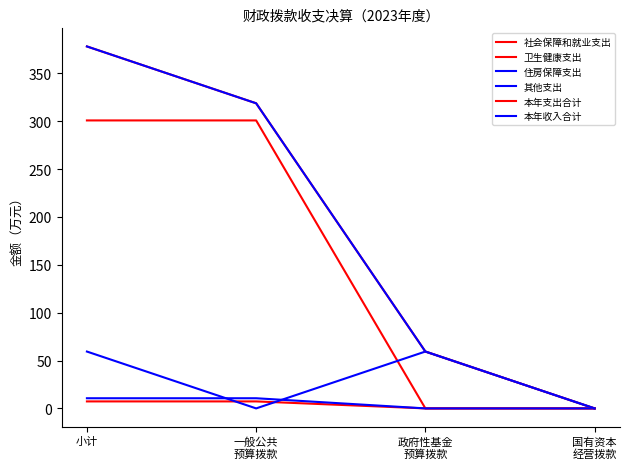

Does the chart have visible grid lines?

No